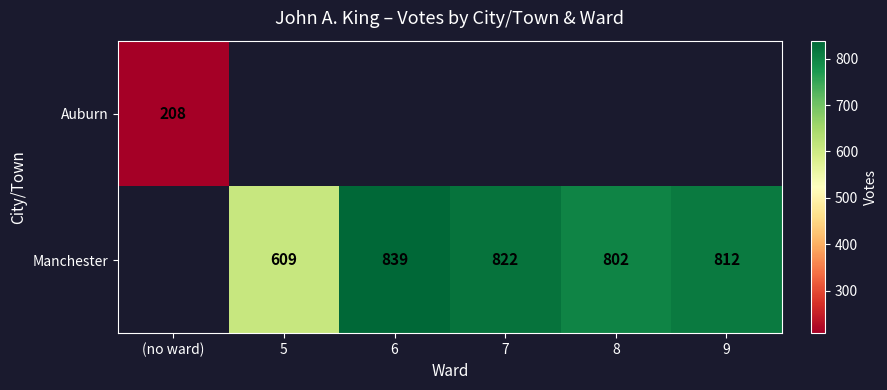

What is the greatest value displayed?

839.0